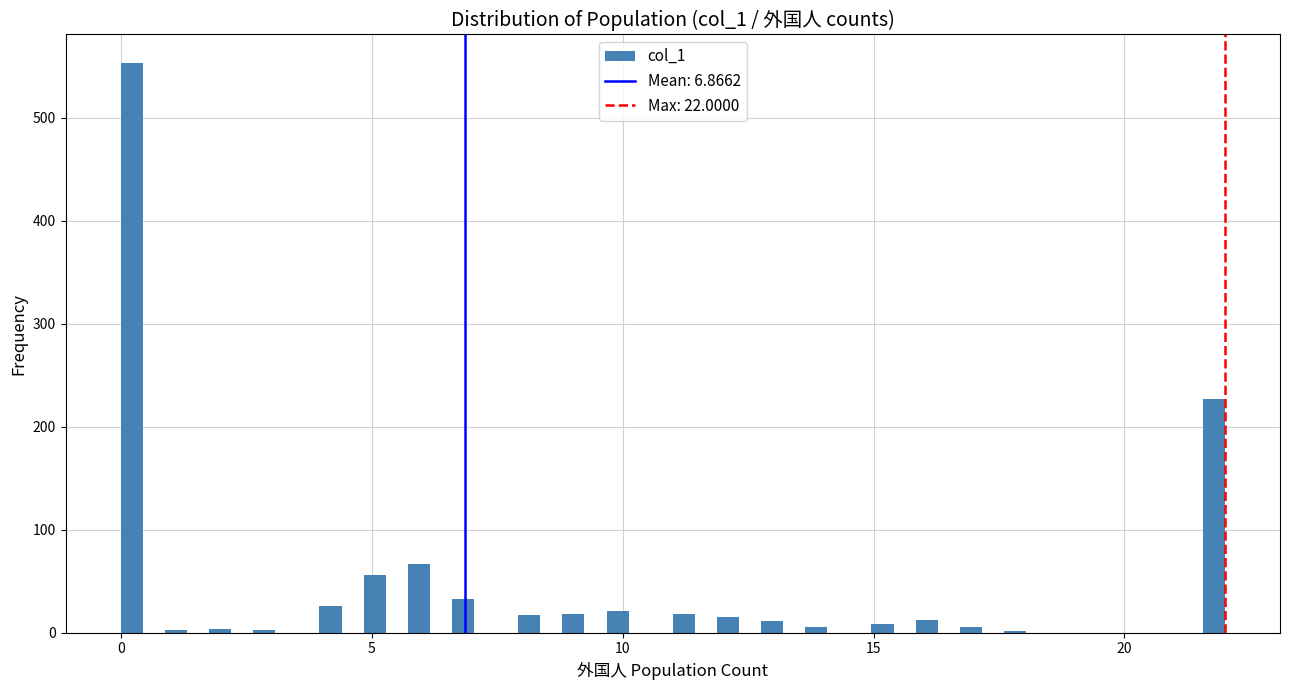

Read against the x-axis, roughly where is the centre of the tallest bar?

0.0